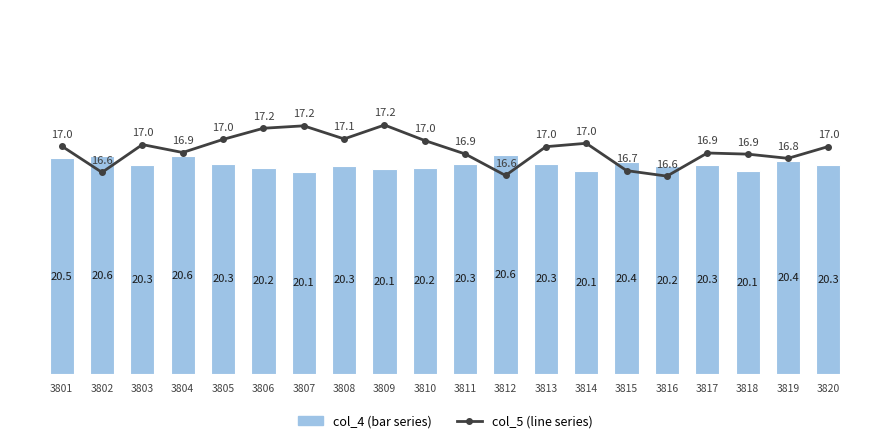

Which label corresponds to the smallest value in the chart?

3816